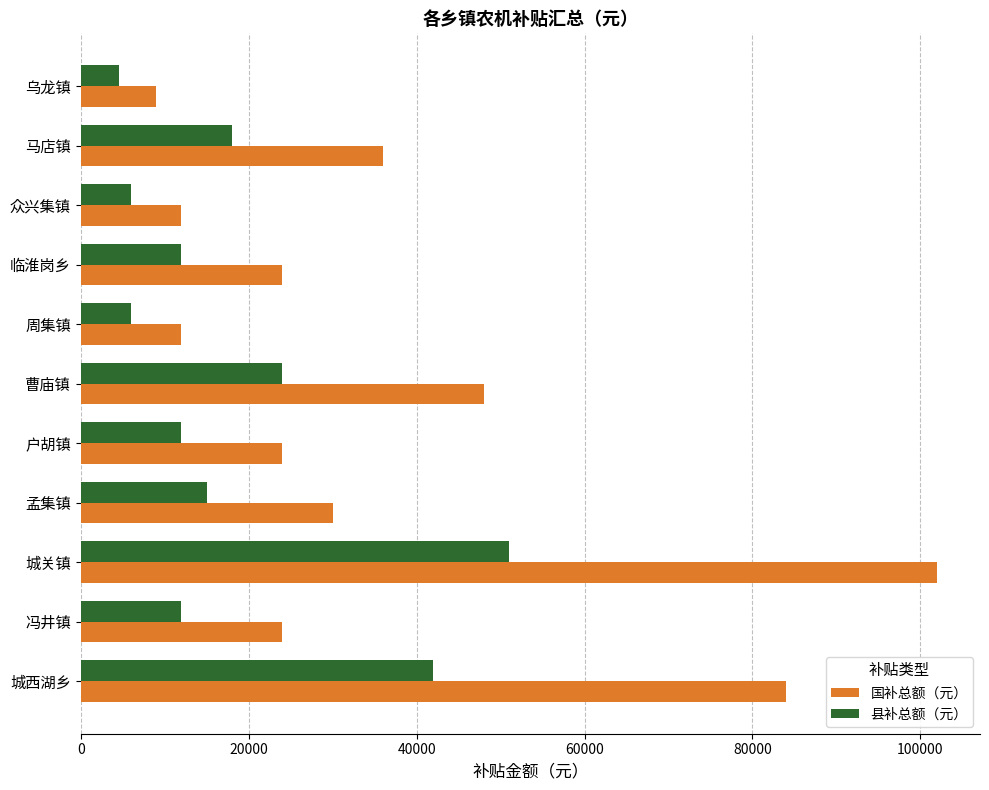

List the series in order of their overall mean, highest first.

国补总额（元）, 县补总额（元）